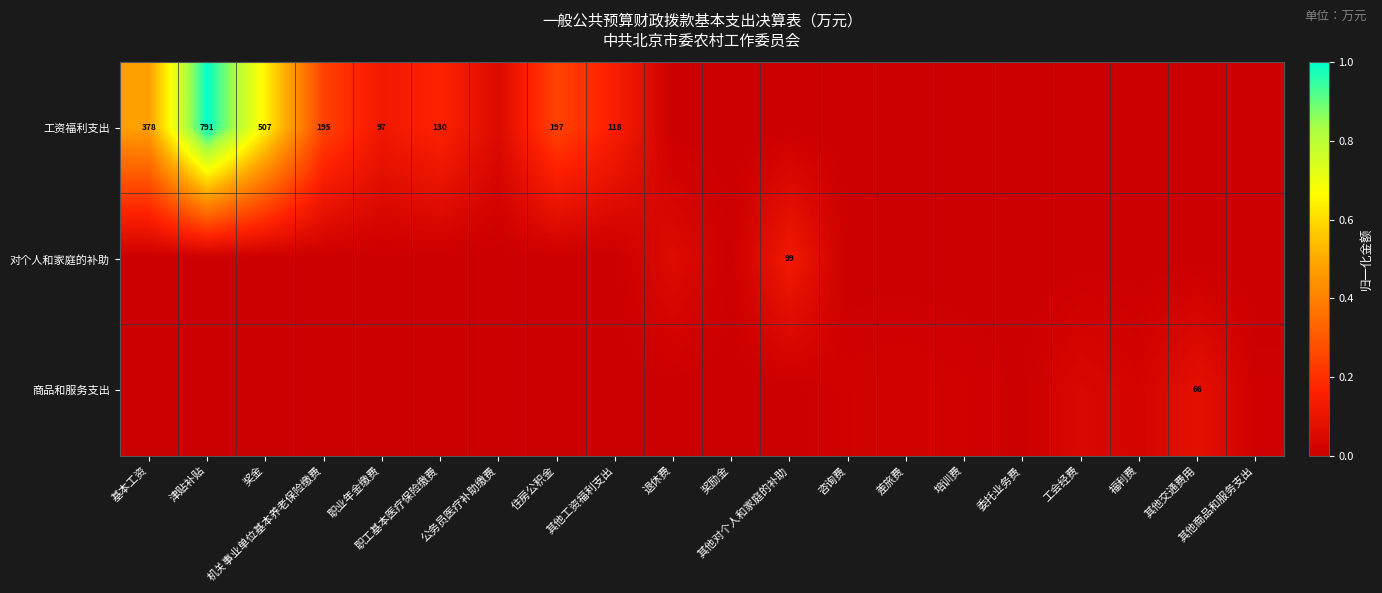

At how many categories does at least one series exceed 0?

20